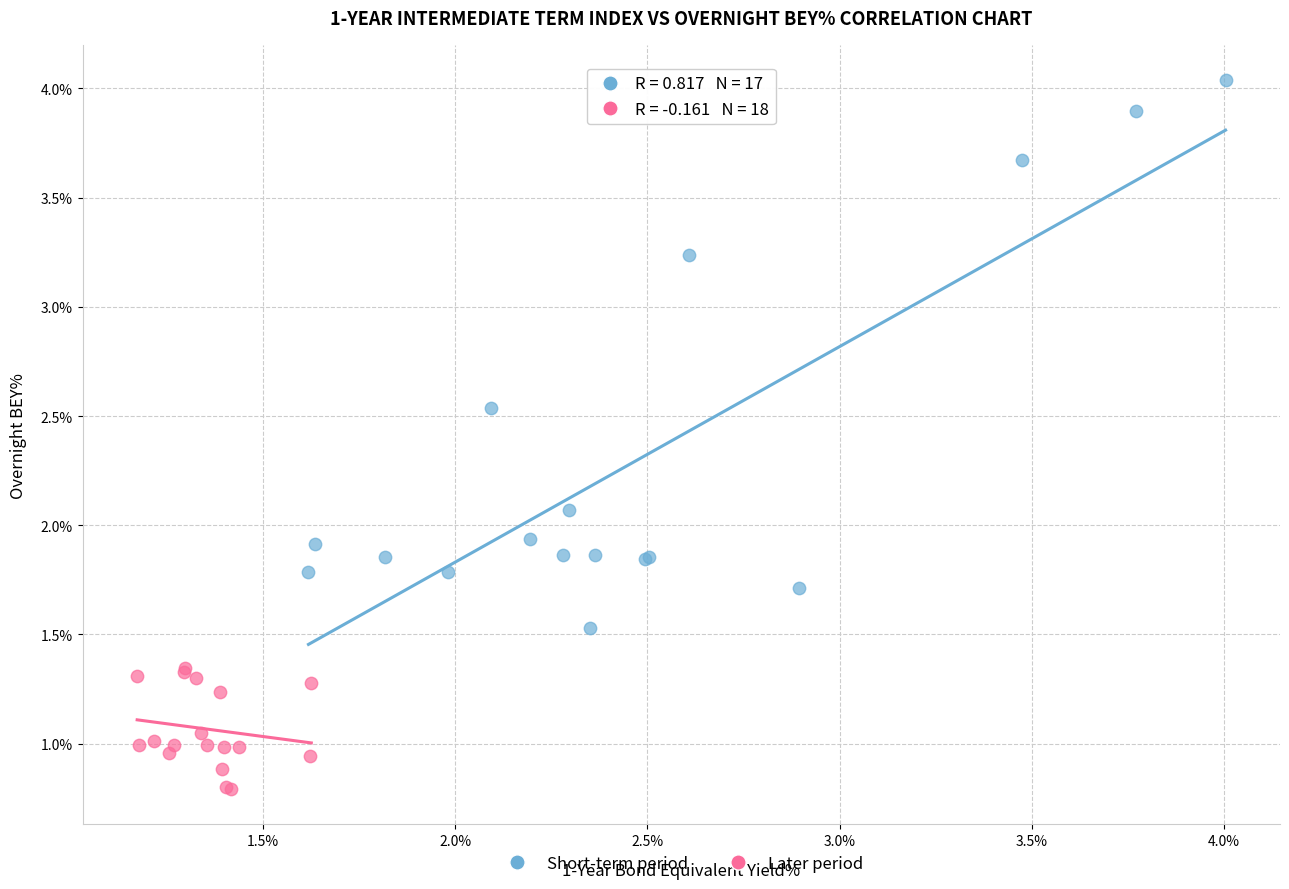

Which series has the largest Y range (max minus min)?

Short-term period